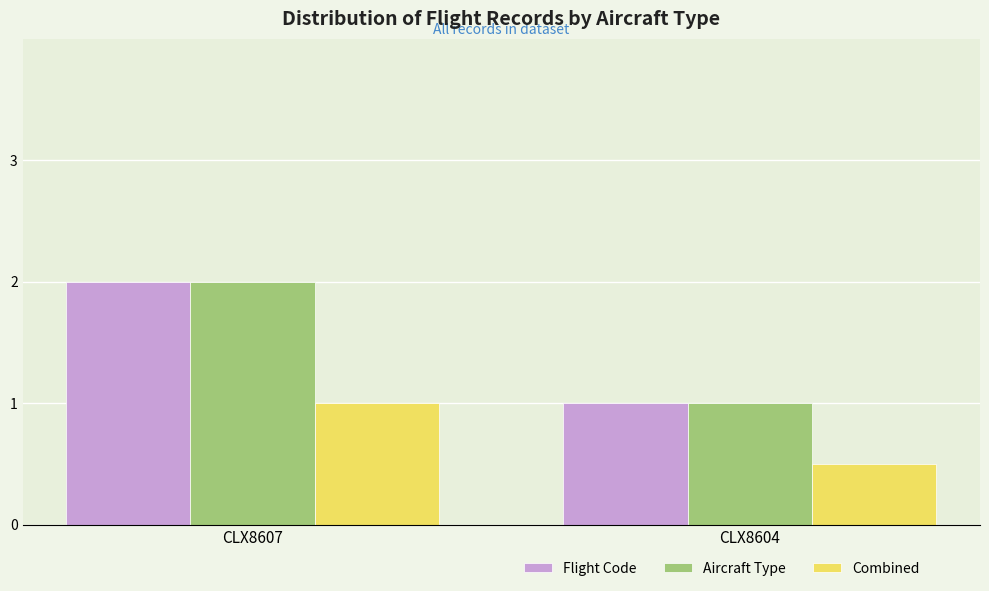

What is the difference between the Flight Code values at CLX8607 and CLX8604?

1.0